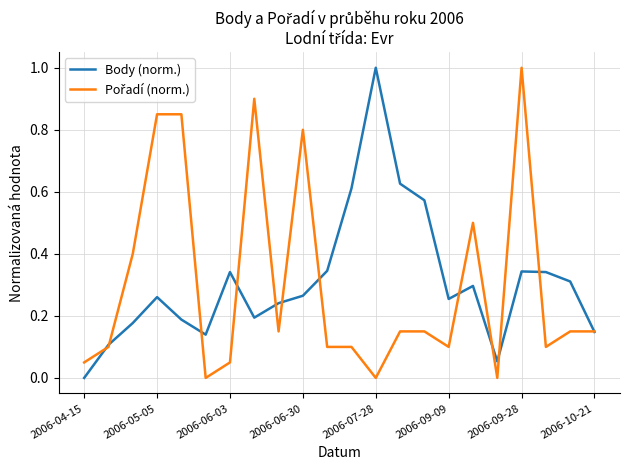

What is the highest value of the Body (norm.) series?

1.0